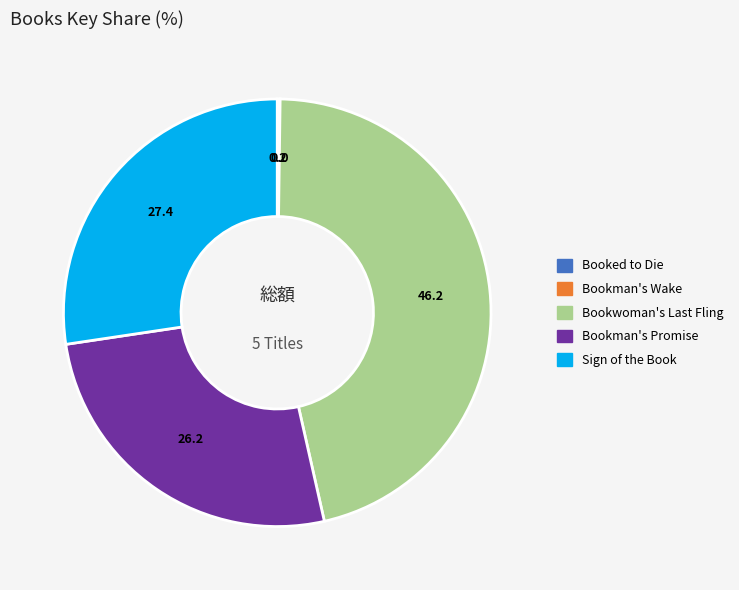

Which slice is the largest?

Bookwoman's Last Fling